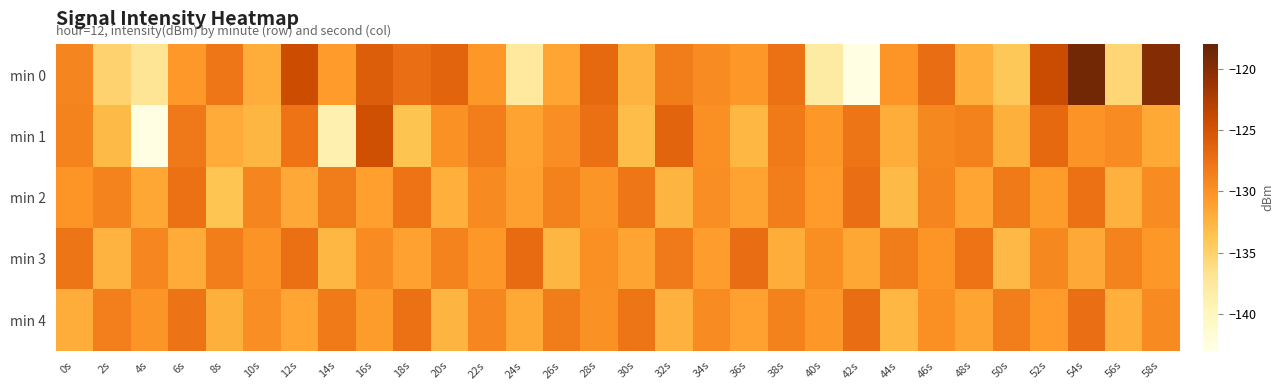

Reading left to right, what are all the values shown in this chart?

min 0: 0s=-129.1	2s=-135.2	4s=-137.1	6s=-130.5	8s=-127.9	10s=-131.9	12s=-124.3	14s=-130.6	16s=-125.9	18s=-127.2	20s=-126.5	22s=-130.5	24s=-137.8	26s=-131.4	28s=-126.8	30s=-132.4	32s=-128.3	34s=-129.4	36s=-130.5	38s=-127.5	40s=-138.0	42s=-142.8	44s=-130.2	46s=-127.1	48s=-132.1	50s=-134.1	52s=-124.2	54s=-118.8	56s=-135.5	58s=-119.9
min 1: 0s=-128.8	2s=-132.9	4s=-142.8	6s=-128.1	8s=-131.8	10s=-132.6	12s=-127.6	14s=-138.9	16s=-124.6	18s=-133.7	20s=-130.0	22s=-128.5	24s=-131.2	26s=-129.8	28s=-127.3	30s=-133.1	32s=-126.4	34s=-129.9	36s=-132.7	38s=-128.1	40s=-130.5	42s=-127.8	44s=-131.9	46s=-129.3	48s=-128.7	50s=-132.2	52s=-126.8	54s=-130.1	56s=-129.5	58s=-131.6
min 2: 0s=-130.2	2s=-128.9	4s=-131.5	6s=-127.4	8s=-133.8	10s=-129.1	12s=-131.7	14s=-128.3	16s=-130.9	18s=-127.6	20s=-132.1	22s=-129.4	24s=-131.0	26s=-128.7	28s=-130.3	30s=-127.9	32s=-132.5	34s=-129.8	36s=-131.2	38s=-128.5	40s=-130.6	42s=-127.2	44s=-132.9	46s=-129.0	48s=-131.4	50s=-128.1	52s=-130.7	54s=-127.5	56s=-132.3	58s=-129.6
min 3: 0s=-127.8	2s=-132.4	4s=-129.2	6s=-131.8	8s=-128.5	10s=-130.1	12s=-127.3	14s=-132.7	16s=-129.5	18s=-131.1	20s=-128.8	22s=-130.4	24s=-127.0	26s=-132.6	28s=-129.9	30s=-131.3	32s=-128.2	34s=-130.8	36s=-127.1	38s=-132.0	40s=-129.7	42s=-131.5	44s=-128.4	46s=-130.2	48s=-127.6	50s=-132.8	52s=-129.3	54s=-131.7	56s=-128.9	58s=-130.5
min 4: 0s=-131.9	2s=-128.6	4s=-130.3	6s=-127.7	8s=-132.2	10s=-129.8	12s=-131.4	14s=-128.1	16s=-130.7	18s=-127.4	20s=-132.5	22s=-129.2	24s=-131.6	26s=-128.3	28s=-130.0	30s=-127.8	32s=-132.3	34s=-129.5	36s=-131.1	38s=-128.7	40s=-130.4	42s=-127.1	44s=-132.7	46s=-129.9	48s=-131.3	50s=-128.5	52s=-130.6	54s=-127.2	56s=-132.1	58s=-129.4